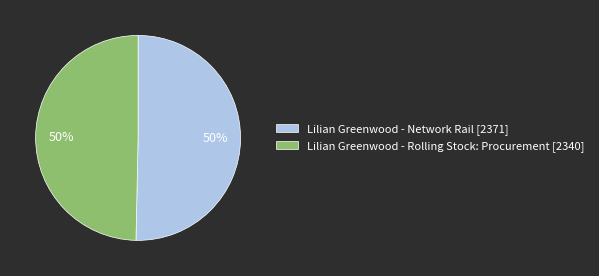

What is the ratio of the value at Lilian Greenwood - Network Rail [2371] to the value at Lilian Greenwood - Rolling Stock: Procurement [2340]?

1.0